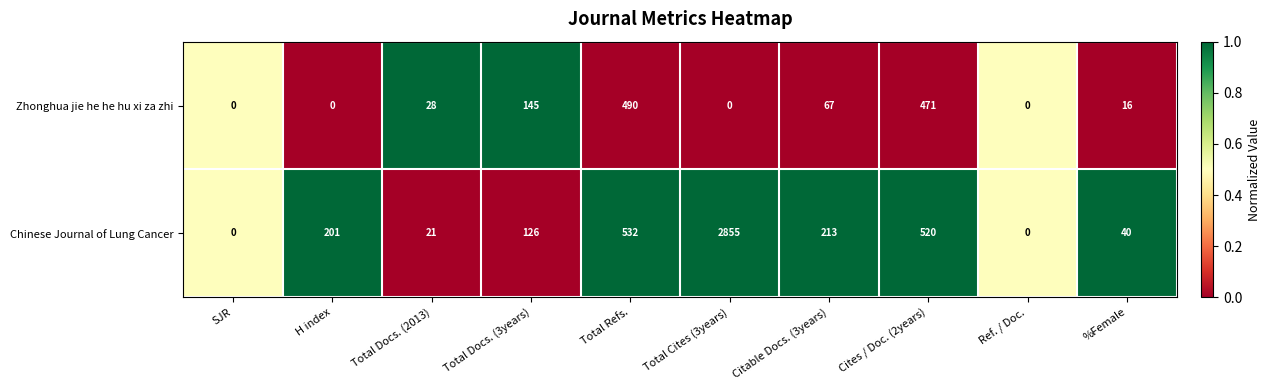

Is the value of Zhonghua jie he he hu xi za zhi at Ref. / Doc. greater than the value of Chinese Journal of Lung Cancer at Total Docs. (3years)?

No